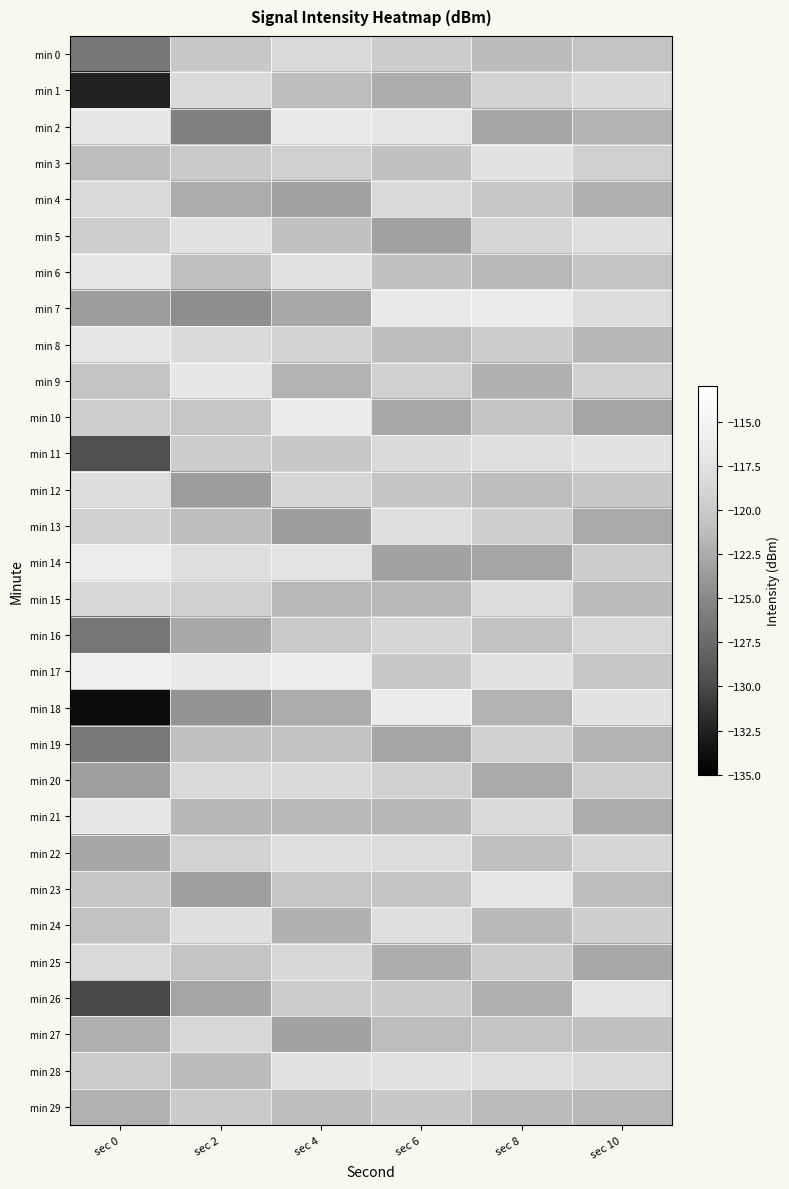

Reading left to right, transcribe all the data shown in this chart.

min 0: sec 0=-126.3	sec 2=-120.1	sec 4=-118.4	sec 6=-119.7	sec 8=-121.3	sec 10=-120.6
min 1: sec 0=-132.5	sec 2=-118.3	sec 4=-121.2	sec 6=-122.3	sec 8=-119.1	sec 10=-118.2
min 2: sec 0=-116.8	sec 2=-125.7	sec 4=-116.7	sec 6=-117.1	sec 8=-122.8	sec 10=-121.9
min 3: sec 0=-121.1	sec 2=-119.9	sec 4=-119.3	sec 6=-120.8	sec 8=-117.4	sec 10=-119.3
min 4: sec 0=-118.4	sec 2=-122.4	sec 4=-123.1	sec 6=-118.4	sec 8=-120.2	sec 10=-122.1
min 5: sec 0=-119.6	sec 2=-117.3	sec 4=-120.8	sec 6=-123.2	sec 8=-118.9	sec 10=-117.8
min 6: sec 0=-117.0	sec 2=-121.0	sec 4=-117.4	sec 6=-120.9	sec 8=-121.6	sec 10=-120.4
min 7: sec 0=-123.4	sec 2=-124.6	sec 4=-122.7	sec 6=-116.6	sec 8=-116.3	sec 10=-118.1
min 8: sec 0=-117.0	sec 2=-118.2	sec 4=-119.1	sec 6=-121.1	sec 8=-119.7	sec 10=-121.7
min 9: sec 0=-120.5	sec 2=-116.8	sec 4=-121.9	sec 6=-119.3	sec 8=-122.1	sec 10=-119.2
min 10: sec 0=-119.6	sec 2=-120.3	sec 4=-116.3	sec 6=-122.7	sec 8=-120.4	sec 10=-122.9
min 11: sec 0=-129.5	sec 2=-119.7	sec 4=-120.1	sec 6=-118.2	sec 8=-117.8	sec 10=-117.3
min 12: sec 0=-118.0	sec 2=-123.4	sec 4=-118.8	sec 6=-120.4	sec 8=-121.2	sec 10=-120.1
min 13: sec 0=-119.2	sec 2=-121.1	sec 4=-123.4	sec 6=-117.9	sec 8=-119.6	sec 10=-122.6
min 14: sec 0=-116.0	sec 2=-117.9	sec 4=-117.2	sec 6=-123.1	sec 8=-122.9	sec 10=-119.8
min 15: sec 0=-118.7	sec 2=-119.3	sec 4=-121.6	sec 6=-121.6	sec 8=-118.1	sec 10=-121.3
min 16: sec 0=-126.4	sec 2=-122.7	sec 4=-119.9	sec 6=-118.8	sec 8=-120.7	sec 10=-118.7
min 17: sec 0=-115.9	sec 2=-116.6	sec 4=-116.1	sec 6=-120.1	sec 8=-117.3	sec 10=-120.2
min 18: sec 0=-133.9	sec 2=-124.1	sec 4=-122.3	sec 6=-116.3	sec 8=-121.9	sec 10=-117.4
min 19: sec 0=-126.3	sec 2=-120.9	sec 4=-120.7	sec 6=-122.9	sec 8=-119.2	sec 10=-121.9
min 20: sec 0=-123.4	sec 2=-118.4	sec 4=-118.2	sec 6=-119.2	sec 8=-122.6	sec 10=-119.6
min 21: sec 0=-116.8	sec 2=-121.7	sec 4=-121.4	sec 6=-121.7	sec 8=-118.3	sec 10=-122.3
min 22: sec 0=-122.8	sec 2=-119.1	sec 4=-117.9	sec 6=-118.1	sec 8=-120.9	sec 10=-118.8
min 23: sec 0=-120.2	sec 2=-123.3	sec 4=-120.3	sec 6=-120.4	sec 8=-117.1	sec 10=-121.1
min 24: sec 0=-120.7	sec 2=-117.8	sec 4=-122.1	sec 6=-117.8	sec 8=-121.4	sec 10=-119.4
min 25: sec 0=-118.3	sec 2=-120.6	sec 4=-118.6	sec 6=-122.3	sec 8=-119.8	sec 10=-122.7
min 26: sec 0=-130.0	sec 2=-122.9	sec 4=-119.8	sec 6=-119.9	sec 8=-122.2	sec 10=-117.2
min 27: sec 0=-122.2	sec 2=-118.7	sec 4=-123.1	sec 6=-121.2	sec 8=-120.6	sec 10=-120.8
min 28: sec 0=-119.8	sec 2=-121.3	sec 4=-117.4	sec 6=-117.6	sec 8=-117.9	sec 10=-118.3
min 29: sec 0=-122.1	sec 2=-119.9	sec 4=-121.2	sec 6=-120.1	sec 8=-121.3	sec 10=-121.6